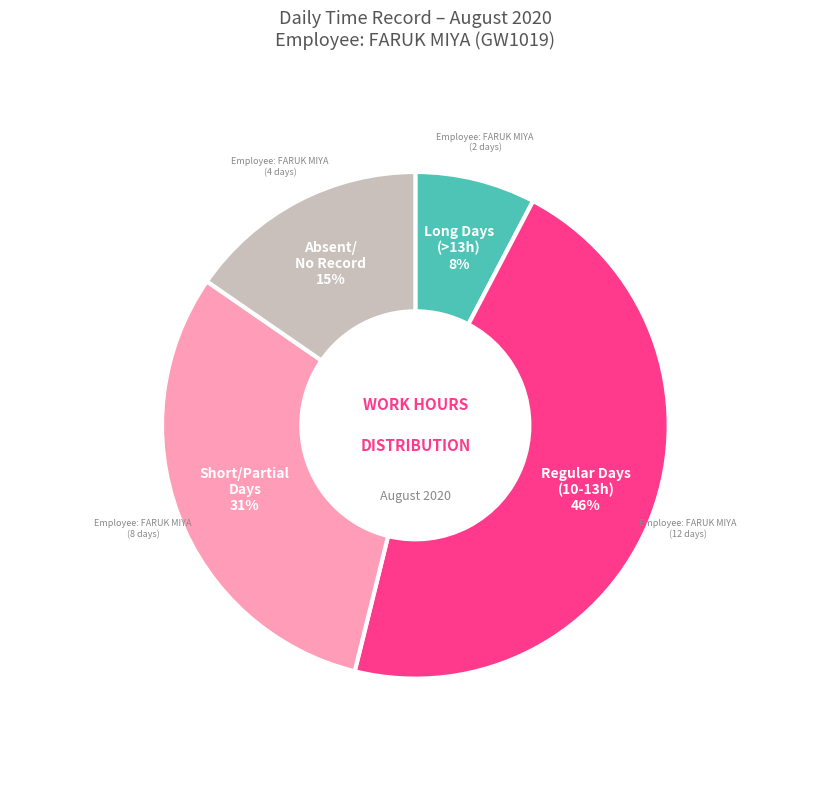

Does any single category account for the majority?

No